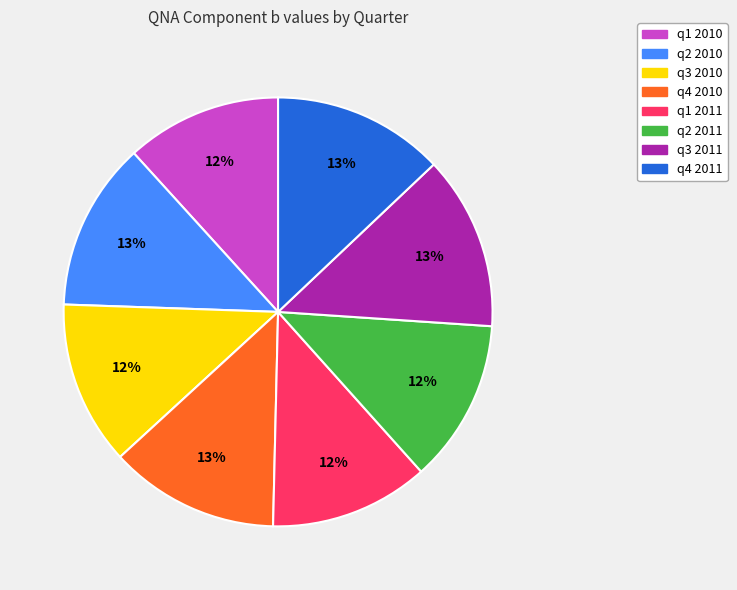

Is there a majority slice in this chart?

No